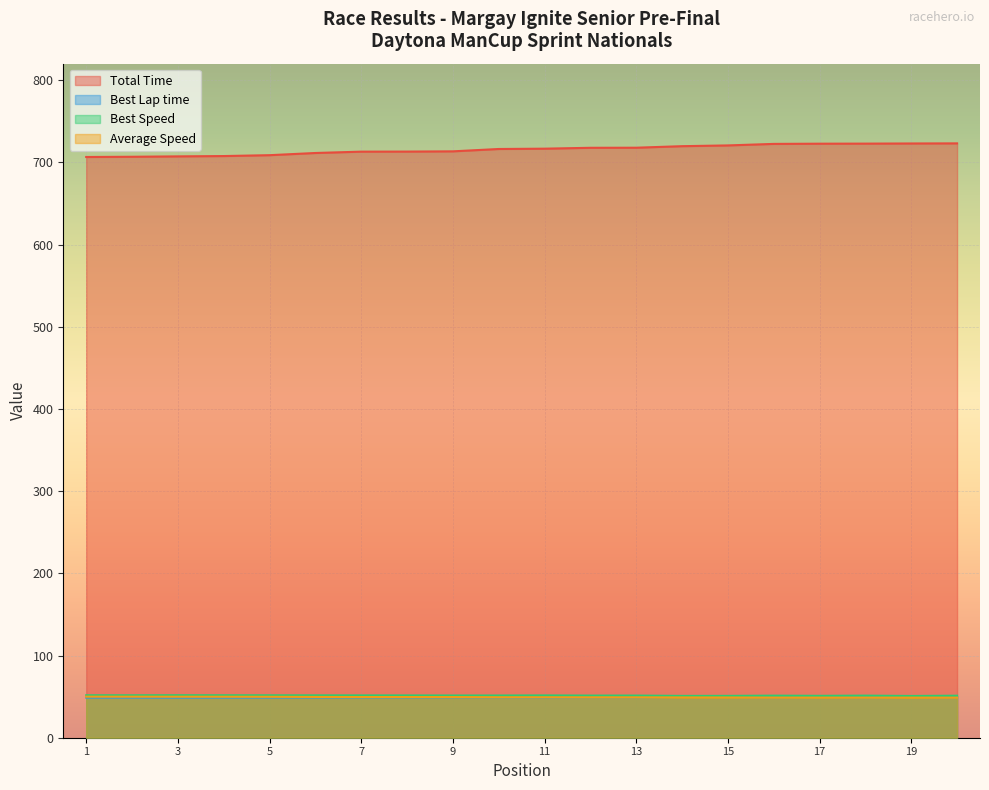

Reading left to right, what are all the values shown in this chart?

Total Time: 706.5	706.8	707.2	707.6	708.7	711.3	713.0	713.0	713.3	716.2	716.6	717.7	717.8	719.6	720.5	722.4	722.6	722.7	722.9	723.0
Best Lap time: 48.8	48.8	48.8	48.8	48.8	48.9	48.9	49.0	49.1	49.1	49.0	49.2	49.1	49.5	49.5	49.2	49.4	49.2	49.6	49.3
Best Speed: 51.6	51.6	51.7	51.6	51.6	51.5	51.5	51.5	51.4	51.4	51.5	51.3	51.3	50.9	50.9	51.2	51.0	51.2	50.8	51.1
Average Speed: 49.9	49.9	49.9	49.9	49.8	49.6	49.5	49.5	49.5	49.3	49.2	49.2	49.2	49.0	49.0	48.8	48.8	48.8	48.8	48.8